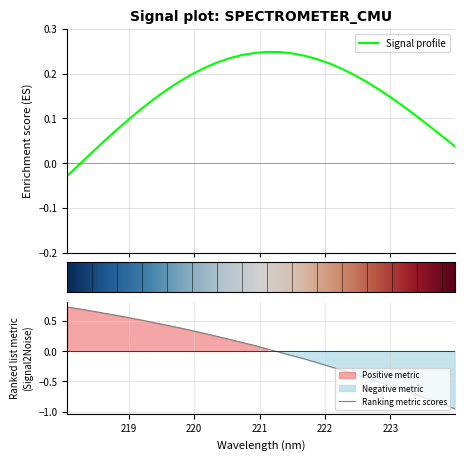

What is the label of the 16th point from the left?

220.9264